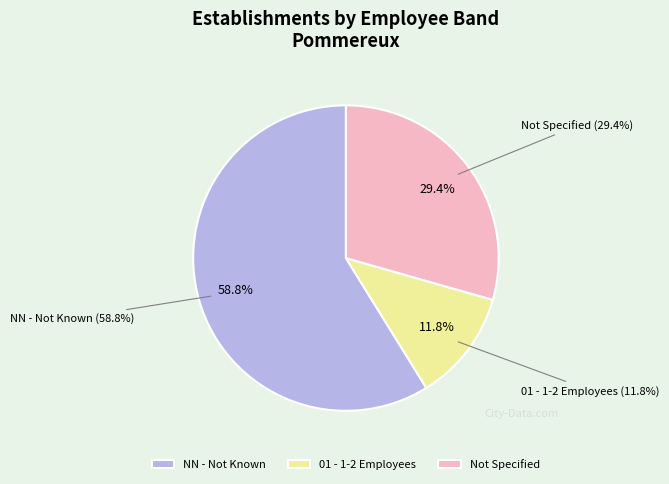

What is the majority slice?

NN